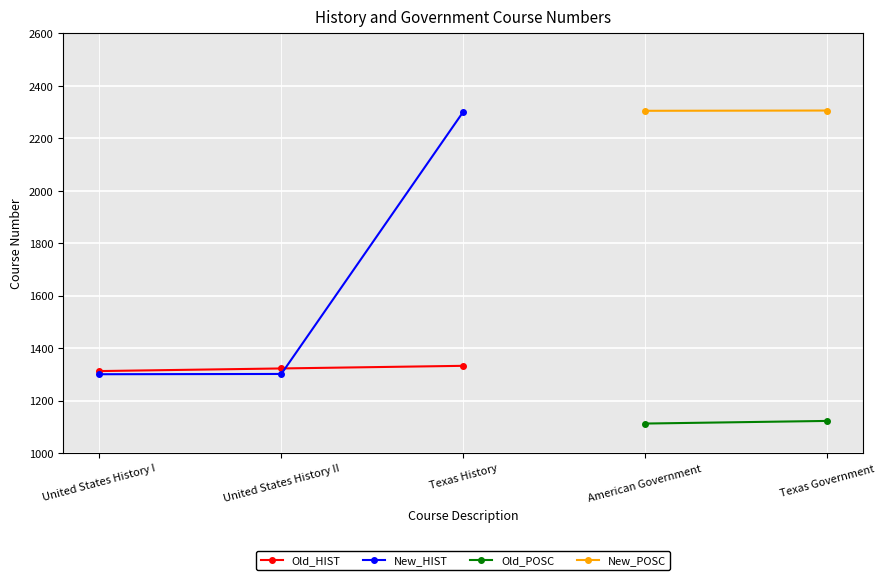

What is the value of the New_HIST point at the 2nd from the left?

1302